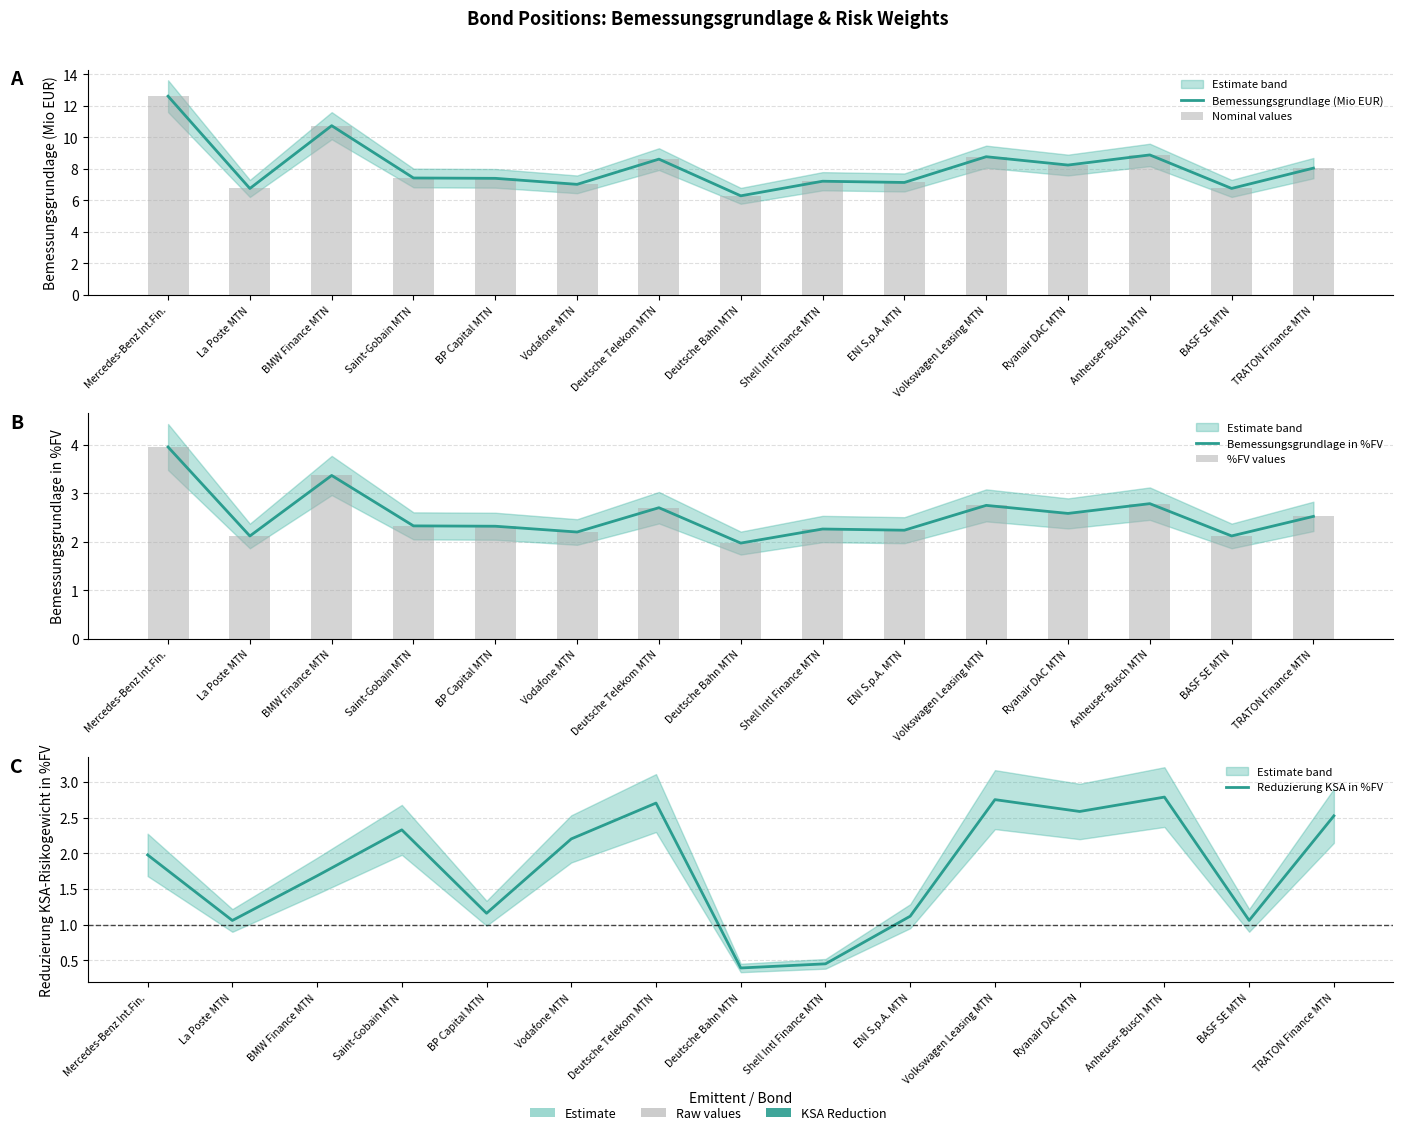

Rank the categories by Bemessungsgrundlage in %FV value from lowest to highest.

Deutsche Bahn MTN, La Poste MTN, BASF SE MTN, Vodafone MTN, ENI S.p.A. MTN, Shell Intl Finance MTN, BP Capital MTN, Saint-Gobain MTN, TRATON Finance MTN, Ryanair DAC MTN, Deutsche Telekom MTN, Volkswagen Leasing MTN, Anheuser-Busch MTN, BMW Finance MTN, Mercedes-Benz Int.Fin.